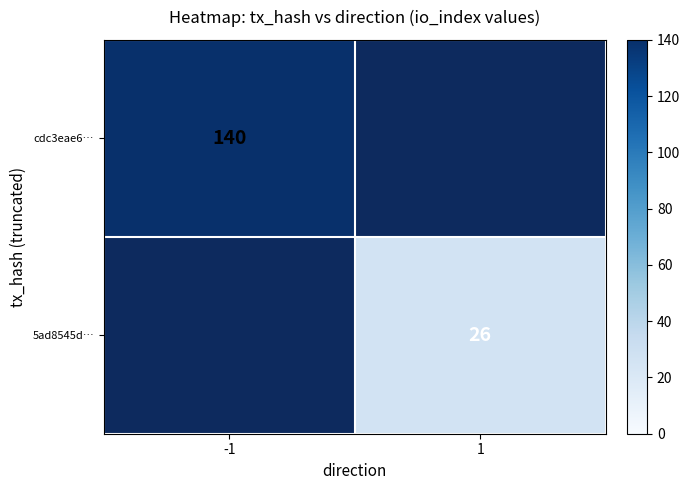

How many categories are shown in the chart?

2